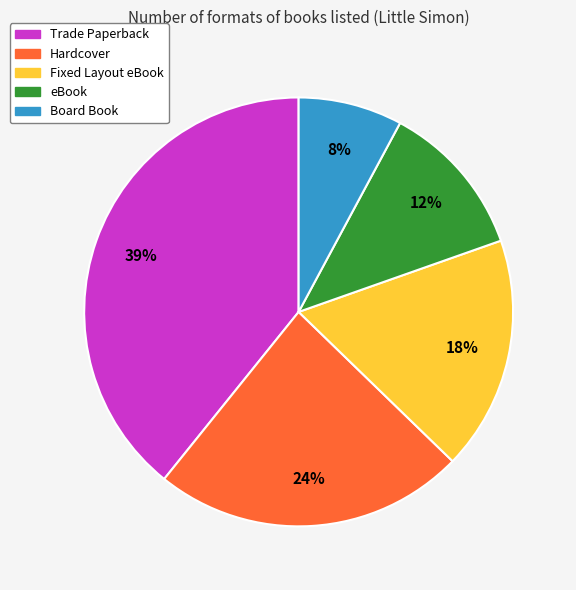

Does Board Book account for over 50% of the chart?

No